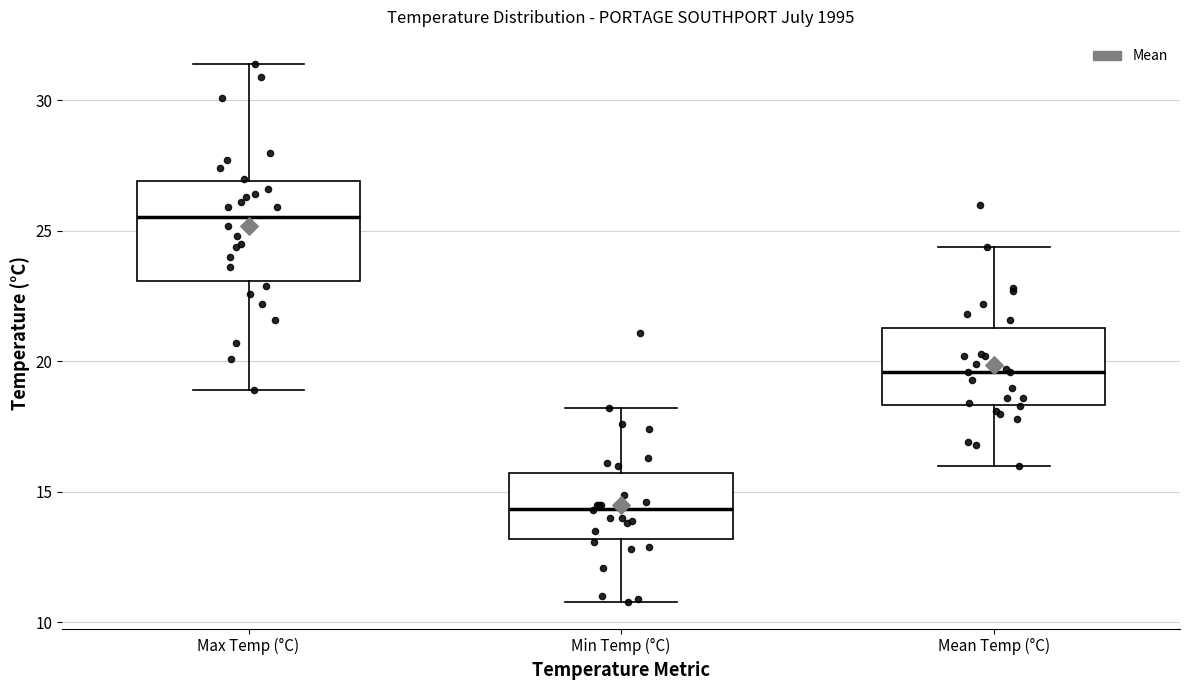

Reading left to right, read every box against the y-axis: the position of its median line, the range the box covers, and the ends of its whiskers. The values are not printed on the chart, so give them approximately, as read against the axis.

Max Temp (°C): median 25.5, box 23.0 to 27.0, whiskers 19.0 to 31.5
Min Temp (°C): median 14.5, box 13.0 to 15.5, whiskers 11.0 to 18.0
Mean Temp (°C): median 19.5, box 18.5 to 21.5, whiskers 16.0 to 24.5